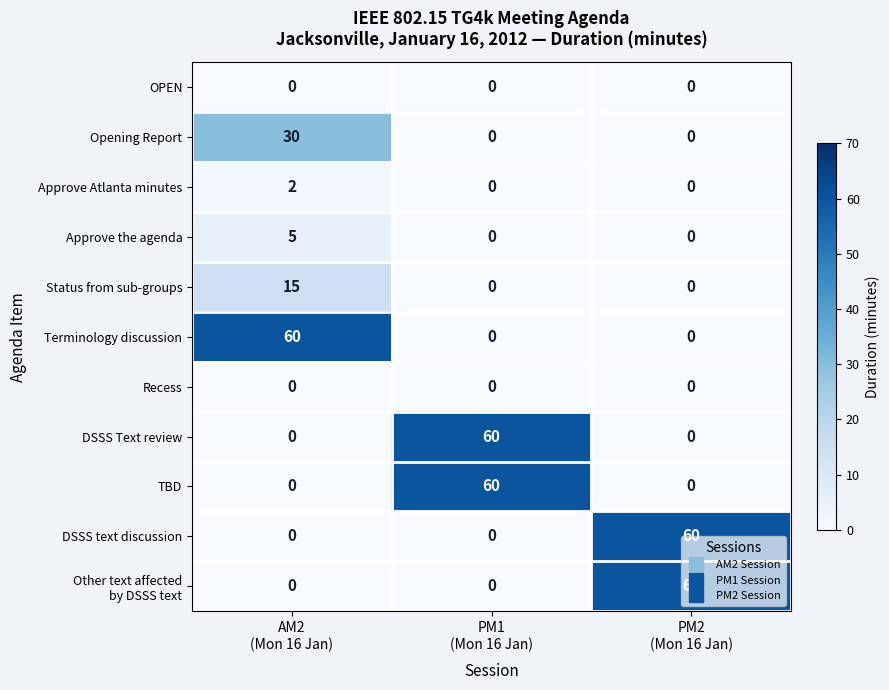

What is the highest value of the DSSS text discussion series?

60